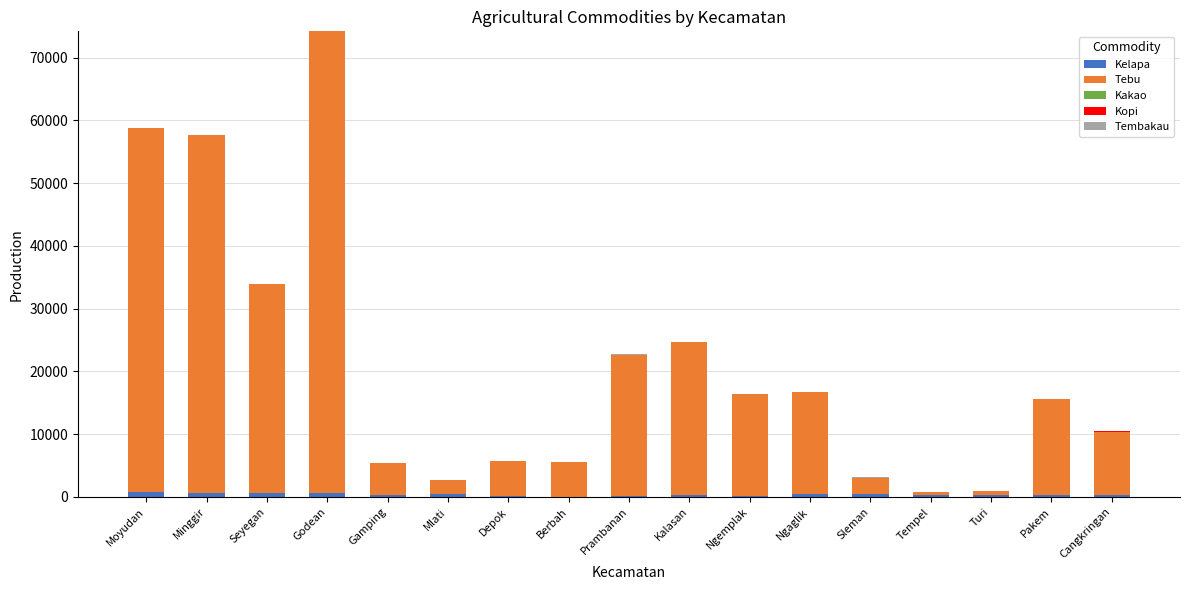

At which category is the sum across all series the highest?

Godean